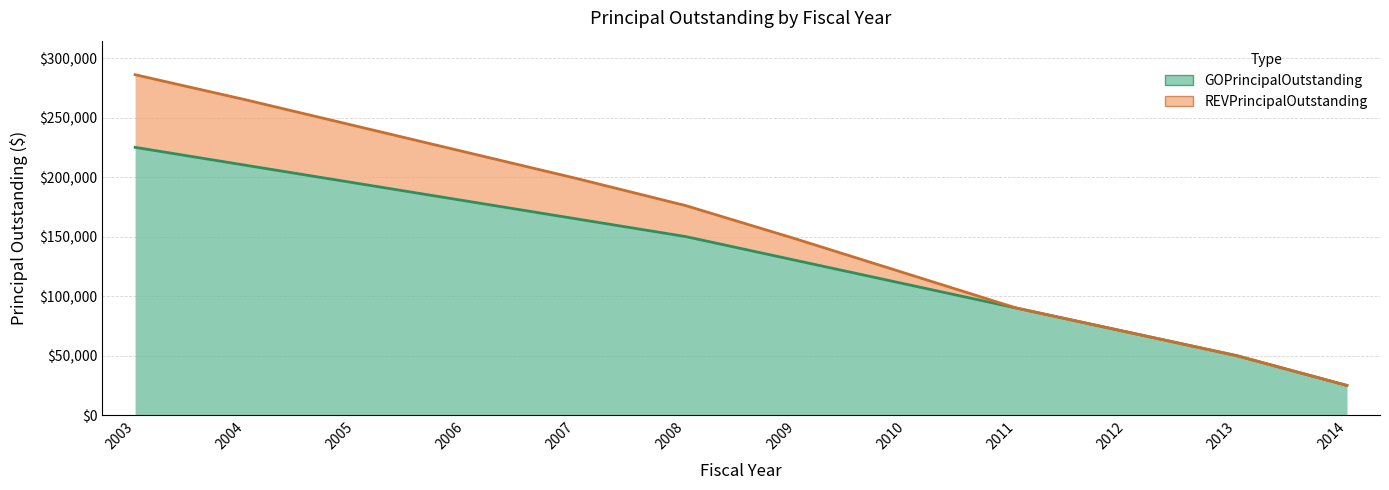

Reading left to right, what are all the values shown in this chart?

225000	210000	195000	180000	165000	150000	130000	110000	90000	70000	50000	25000